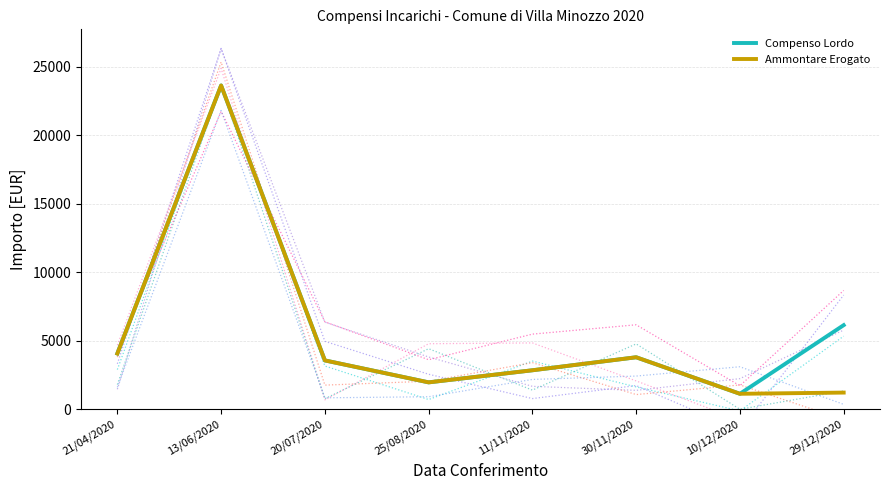

At which category does the chart reach its peak across all series?

13/06/2020